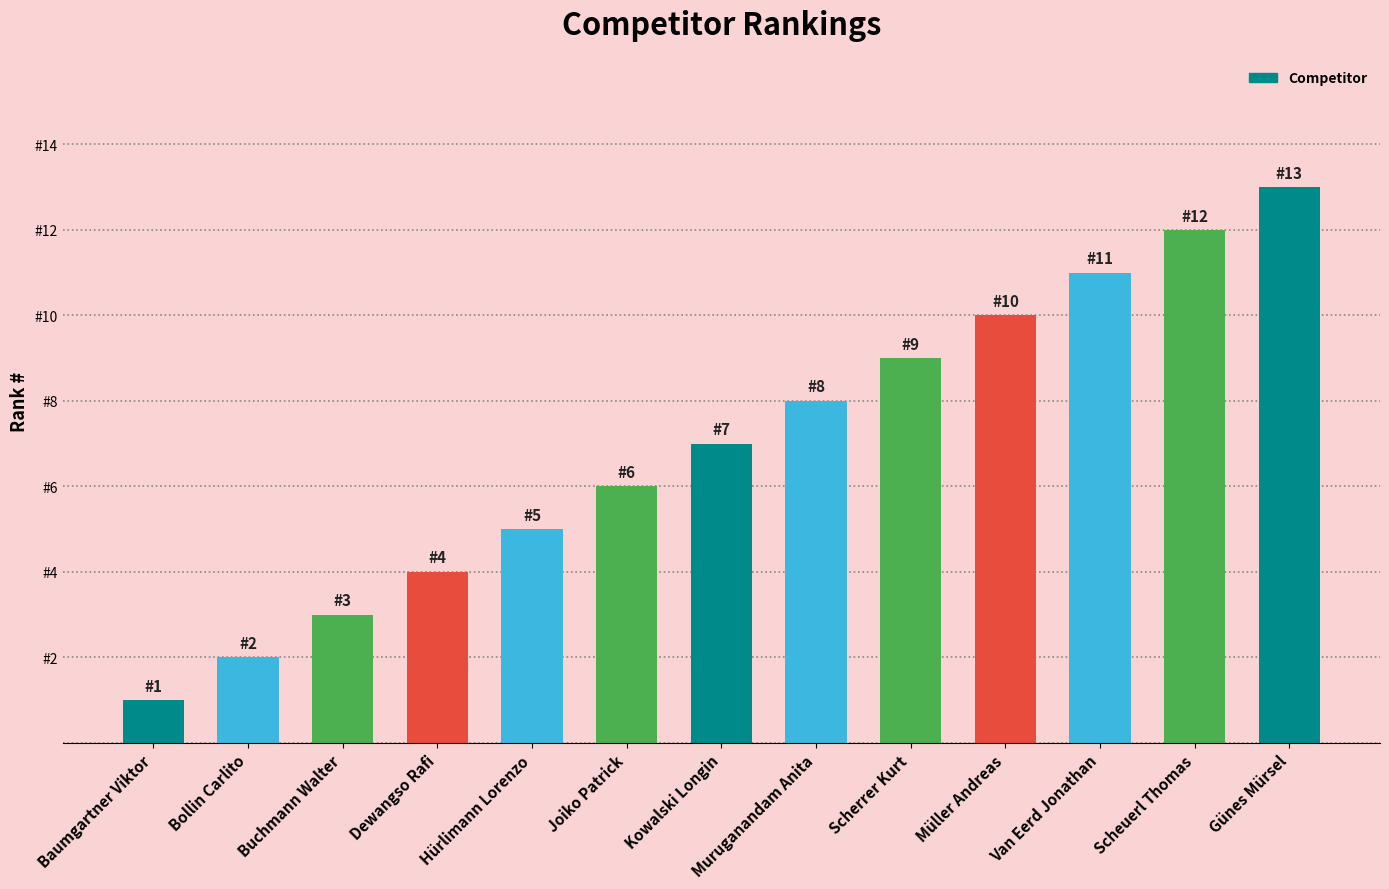

What is the smallest value displayed?

1